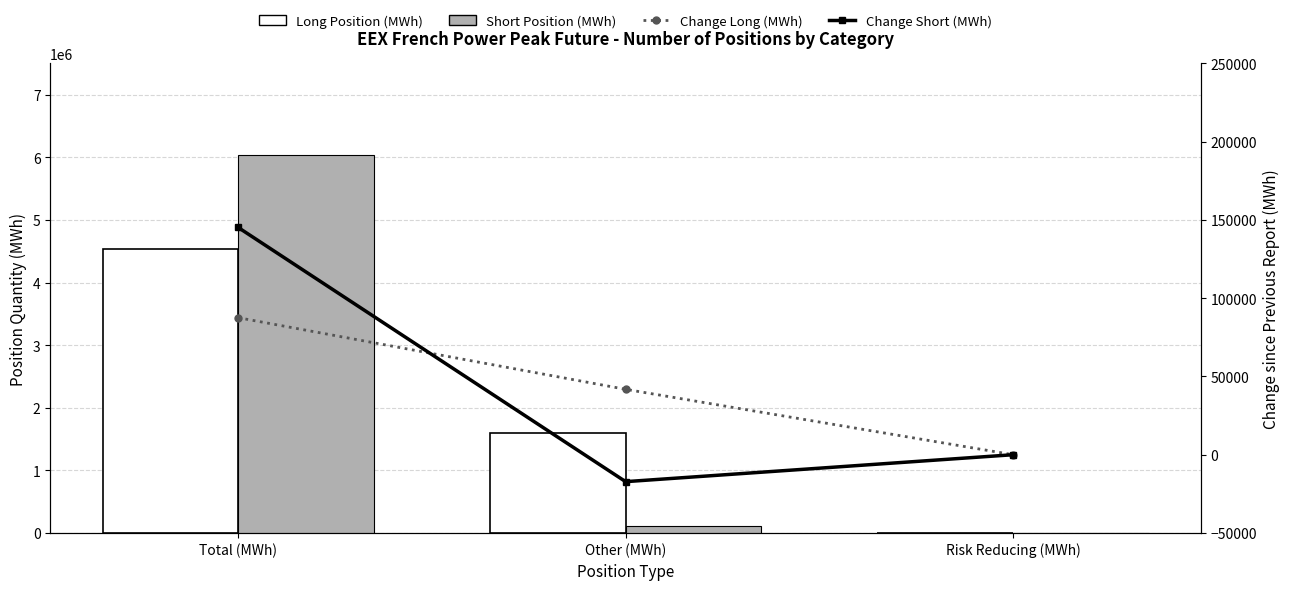

Are the bars horizontal?

No